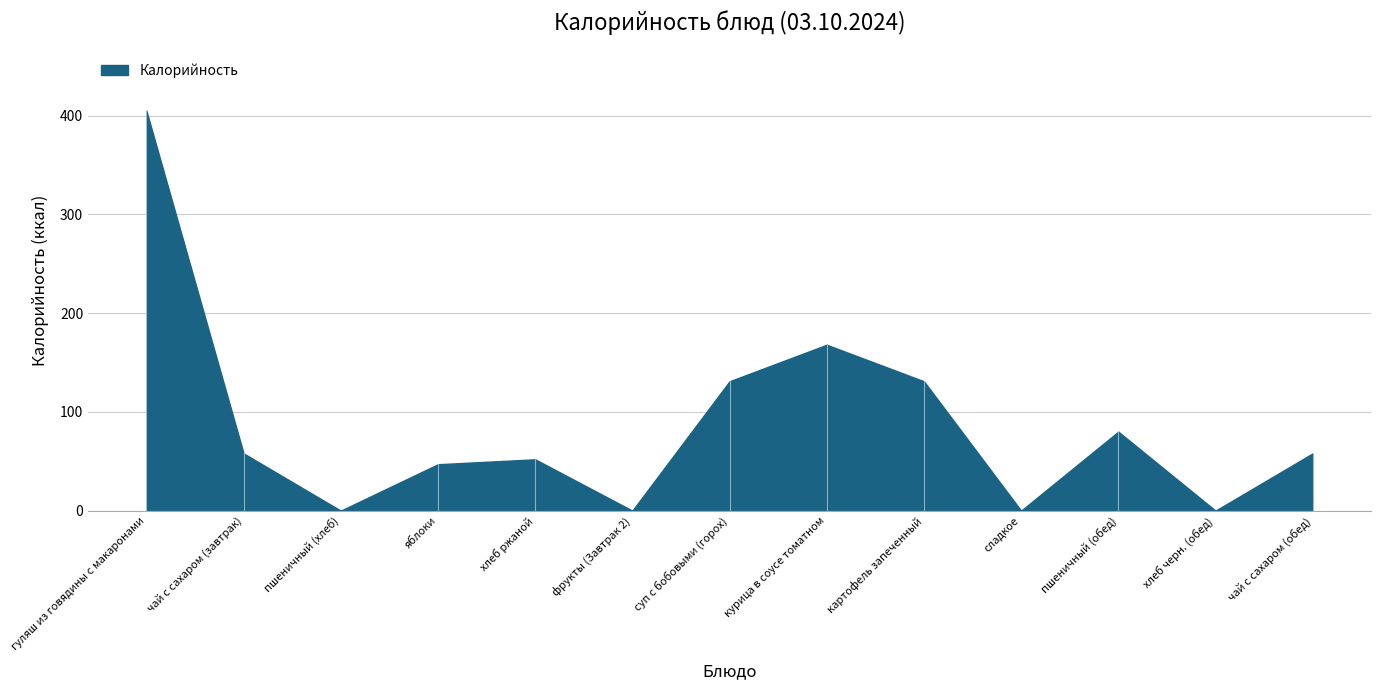

Reading left to right, extract all data points from this chart.

гуляш из говядины с макаронами=405	чай с сахаром (завтрак)=58	пшеничный (хлеб)=0	яблоки=47	хлеб ржаной=52	фрукты (Завтрак 2)=0	суп с бобовыми (горох)=131	курица в соусе томатном=168	картофель запеченный=131	сладкое=0	пшеничный (обед)=80	хлеб черн. (обед)=0	чай с сахаром (обед)=58